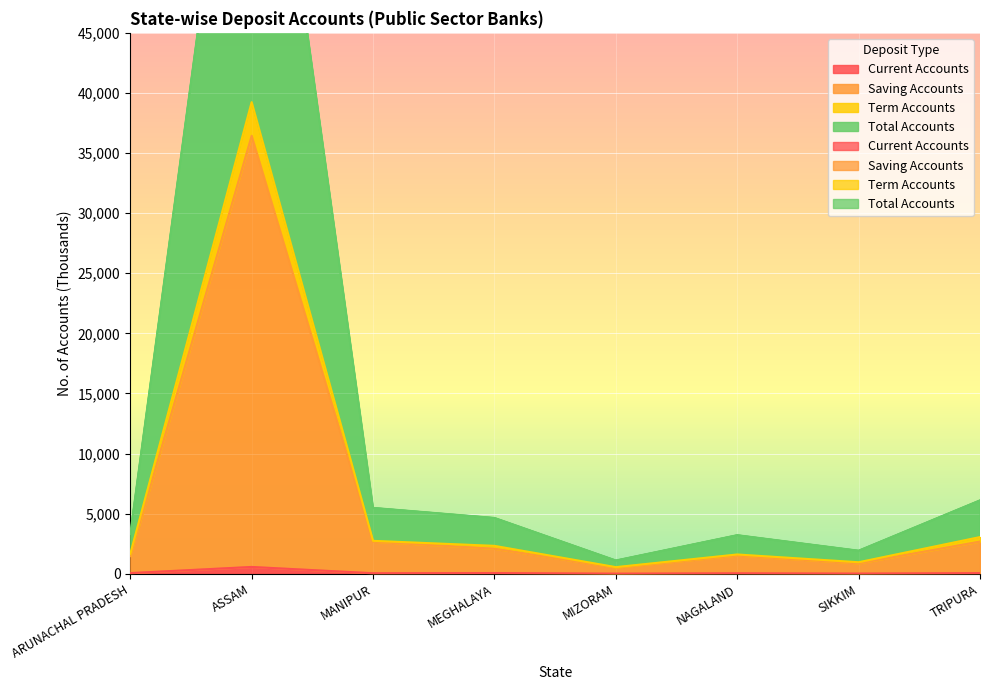

How many data points in Term Accounts are above 56?

4